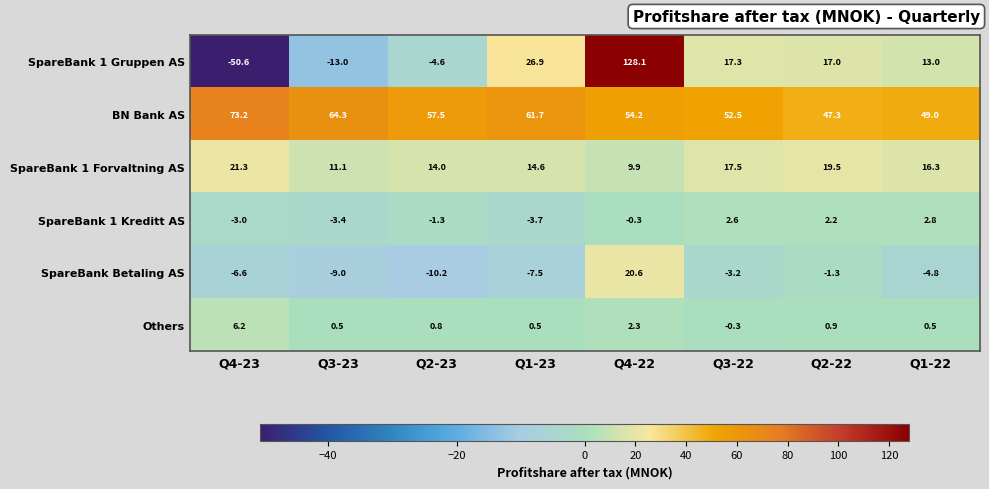

What is the maximum value shown in the chart?

128.1